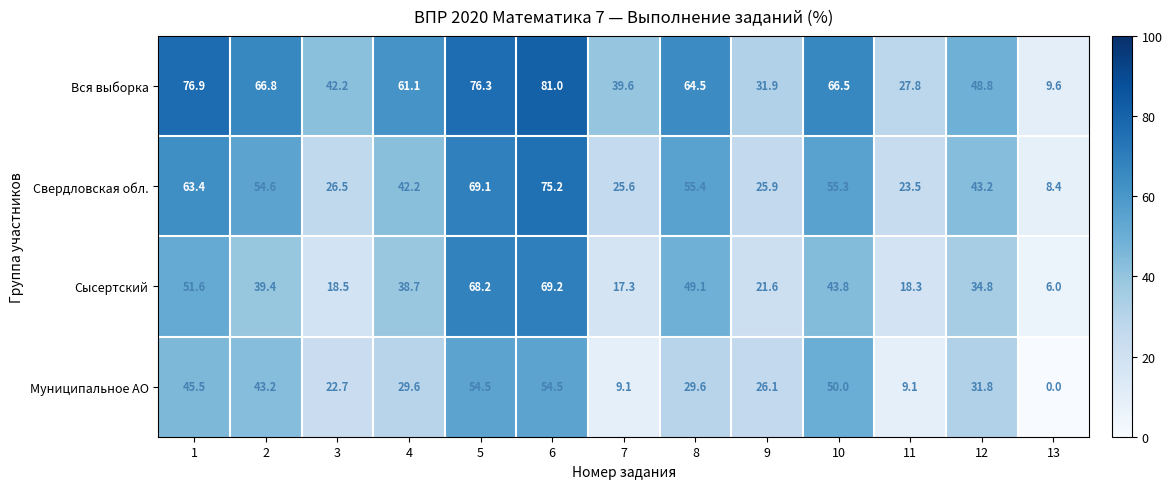

The Муниципальное АО series shows 95.2 at 6. True or false?

False